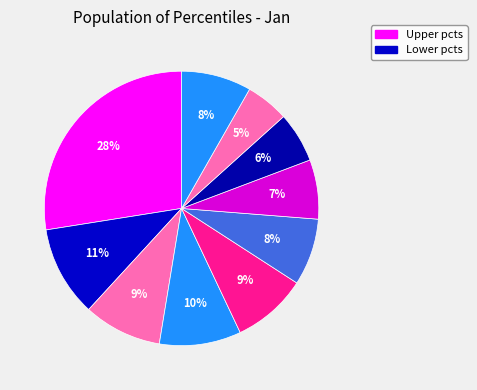

Rank the categories by value from lowest to highest.

pct85, pct75, pct65, pct55, pct95, pct45, pct25, pct35, pct15, pct05